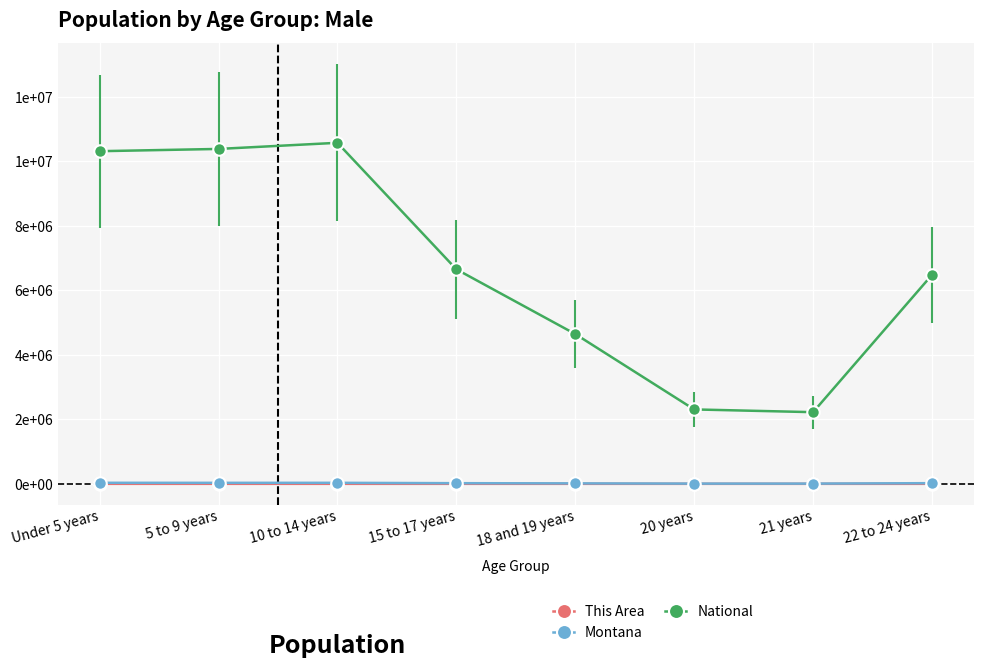

What is the label of the 4th point from the right?

18 and 19 years